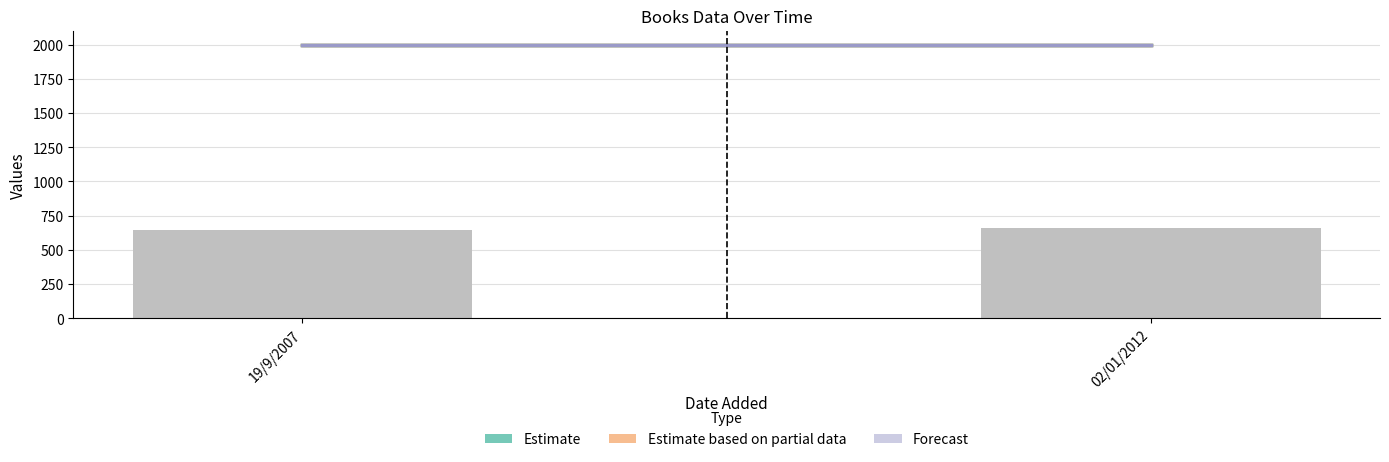

What is the sum of all values?

1305